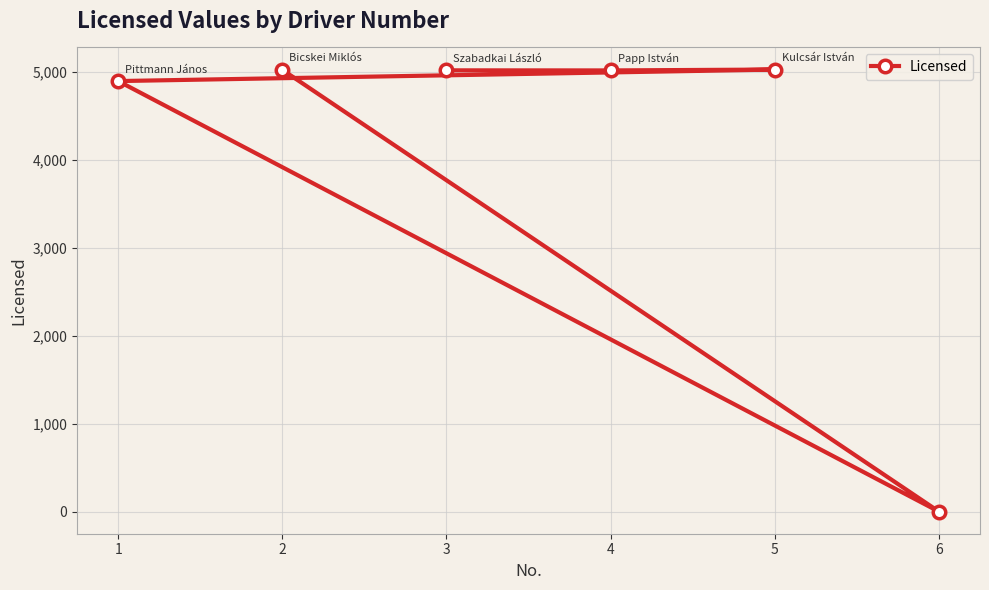

Is this an area chart (filled region under the line)?

No